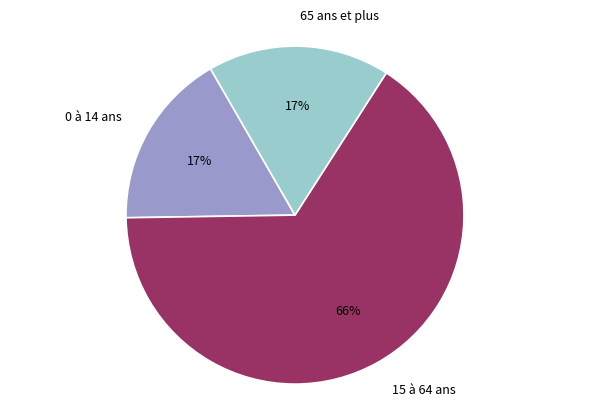

Combined, do 0 à 14 ans and 65 ans et plus account for over 50%?

No